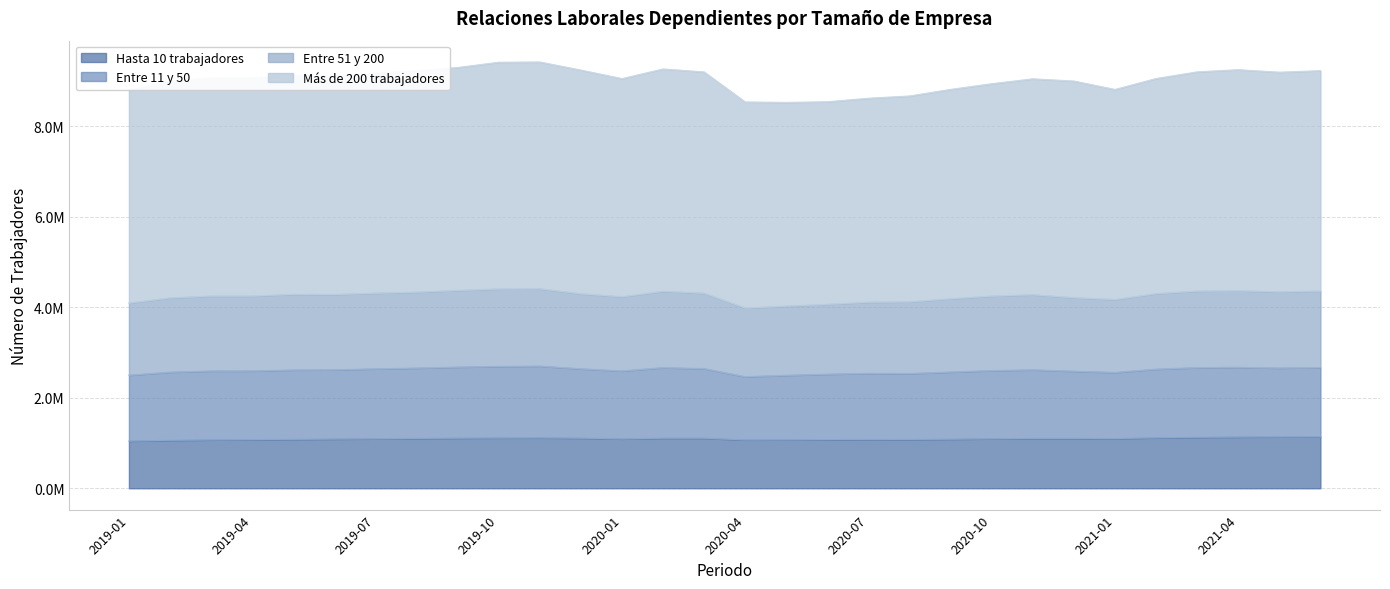

Which category has the highest value in the Entre 51 y 200 series?

2019-11